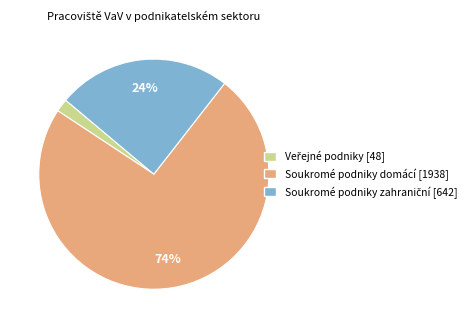

Count the number of slices in the pie.

3